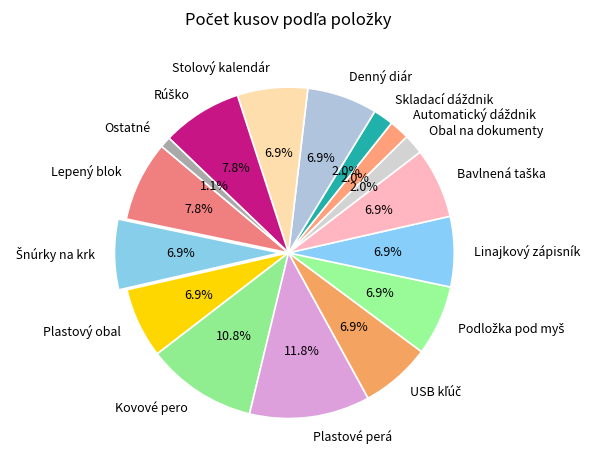

Between Stolový kalendár and Lepený blok, which is larger?

Lepený blok